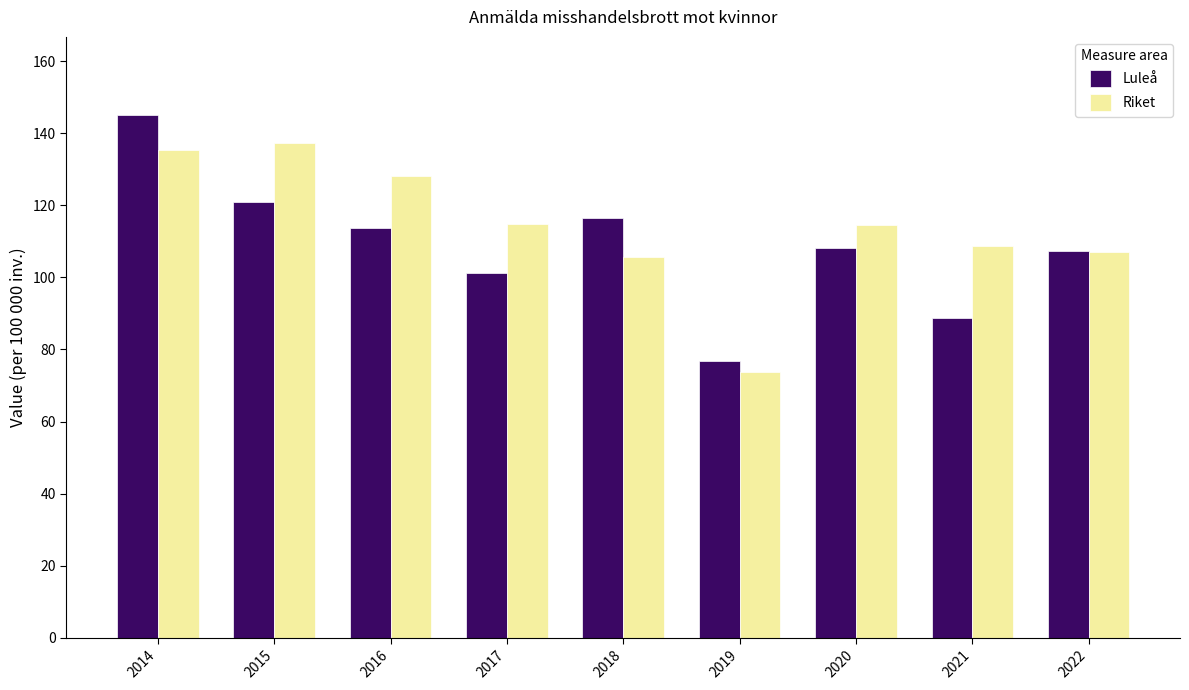

What is the sum of all Riket values?

1025.1